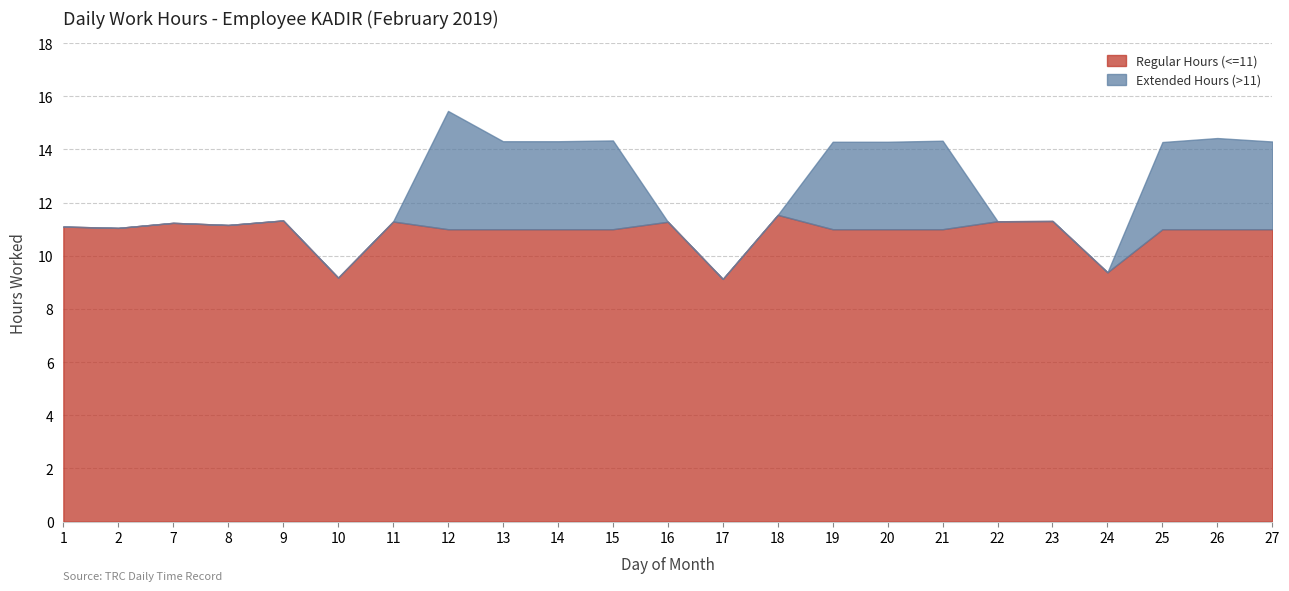

Rank the categories by Extended Hours (>11) value from lowest to highest.

1, 2, 7, 8, 9, 10, 11, 16, 17, 18, 22, 23, 24, 25, 19, 20, 27, 13, 14, 21, 15, 26, 12